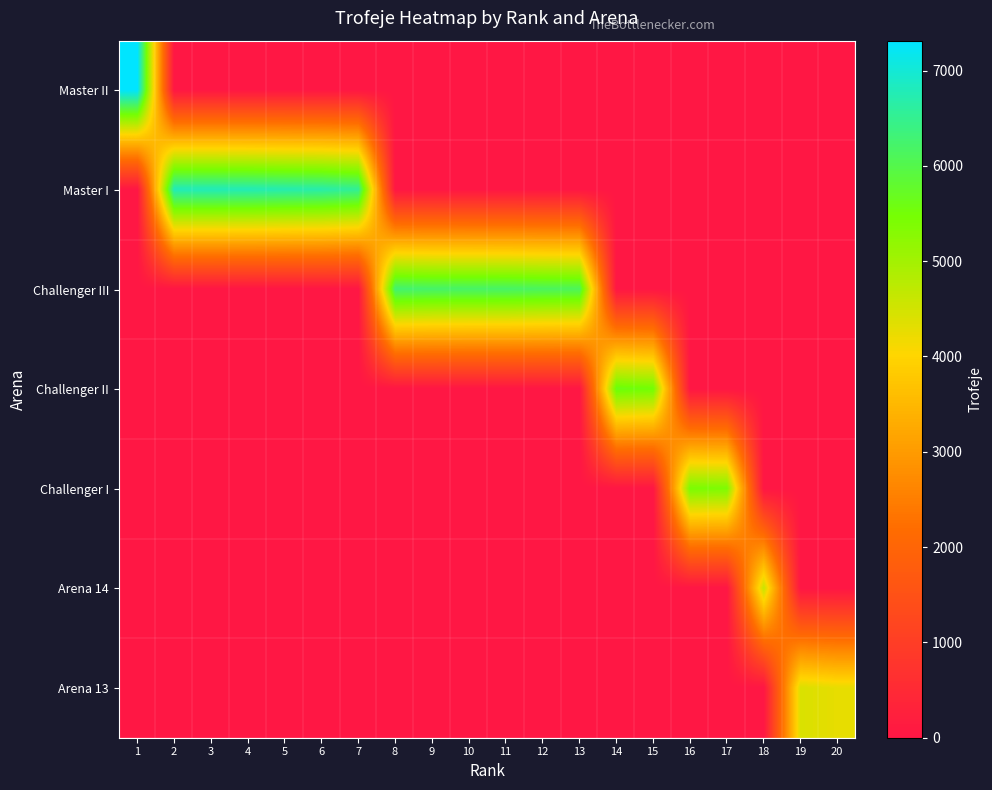

Reading right to left, extract all data points from this chart.

Master II: 20=0	19=0	18=0	17=0	16=0	15=0	14=0	13=0	12=0	11=0	10=0	9=0	8=0	7=0	6=0	5=0	4=0	3=0	2=0	1=7313
Master I: 20=0	19=0	18=0	17=0	16=0	15=0	14=0	13=0	12=0	11=0	10=0	9=0	8=0	7=6534	6=6681	5=6723	4=6772	3=6792	2=6796	1=0
Challenger III: 20=0	19=0	18=0	17=0	16=0	15=0	14=0	13=6117	12=6150	11=6202	10=6207	9=6224	8=6277	7=0	6=0	5=0	4=0	3=0	2=0	1=0
Challenger II: 20=0	19=0	18=0	17=0	16=0	15=5521	14=5622	13=0	12=0	11=0	10=0	9=0	8=0	7=0	6=0	5=0	4=0	3=0	2=0	1=0
Challenger I: 20=0	19=0	18=0	17=5399	16=5442	15=0	14=0	13=0	12=0	11=0	10=0	9=0	8=0	7=0	6=0	5=0	4=0	3=0	2=0	1=0
Arena 14: 20=0	19=0	18=4619	17=0	16=0	15=0	14=0	13=0	12=0	11=0	10=0	9=0	8=0	7=0	6=0	5=0	4=0	3=0	2=0	1=0
Arena 13: 20=4272	19=4418	18=0	17=0	16=0	15=0	14=0	13=0	12=0	11=0	10=0	9=0	8=0	7=0	6=0	5=0	4=0	3=0	2=0	1=0